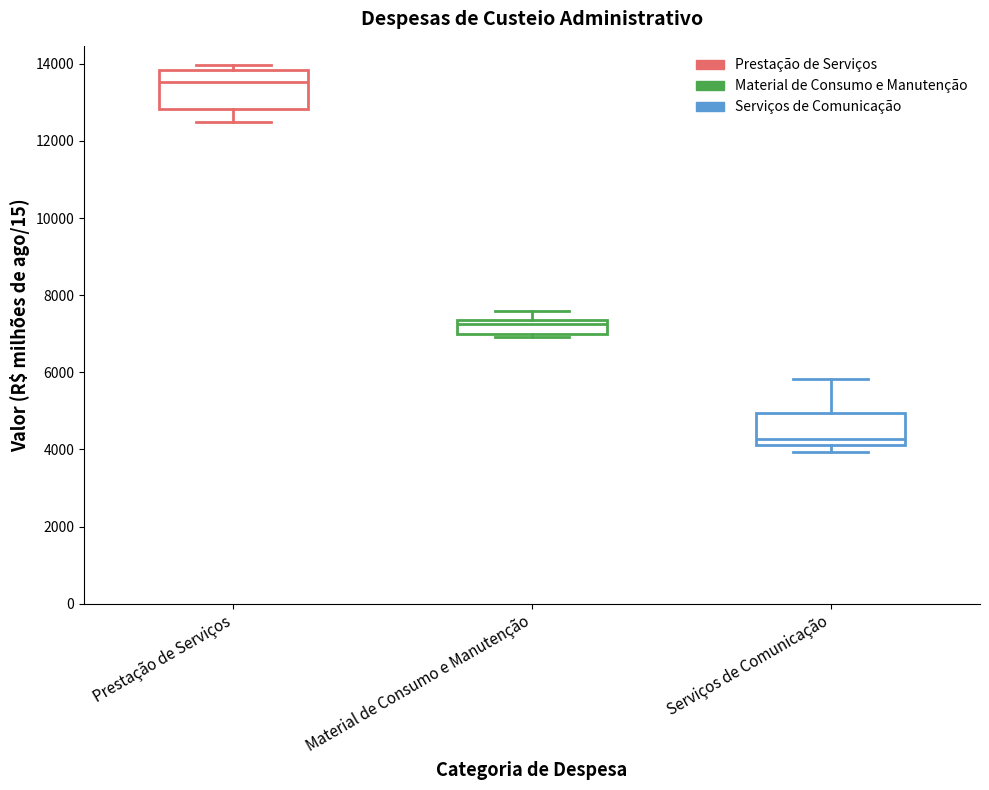

Where is the lower edge of the box for Prestação de Serviços on the y-axis? The values are not printed on the chart, so give them approximately, as read against the axis.

12800